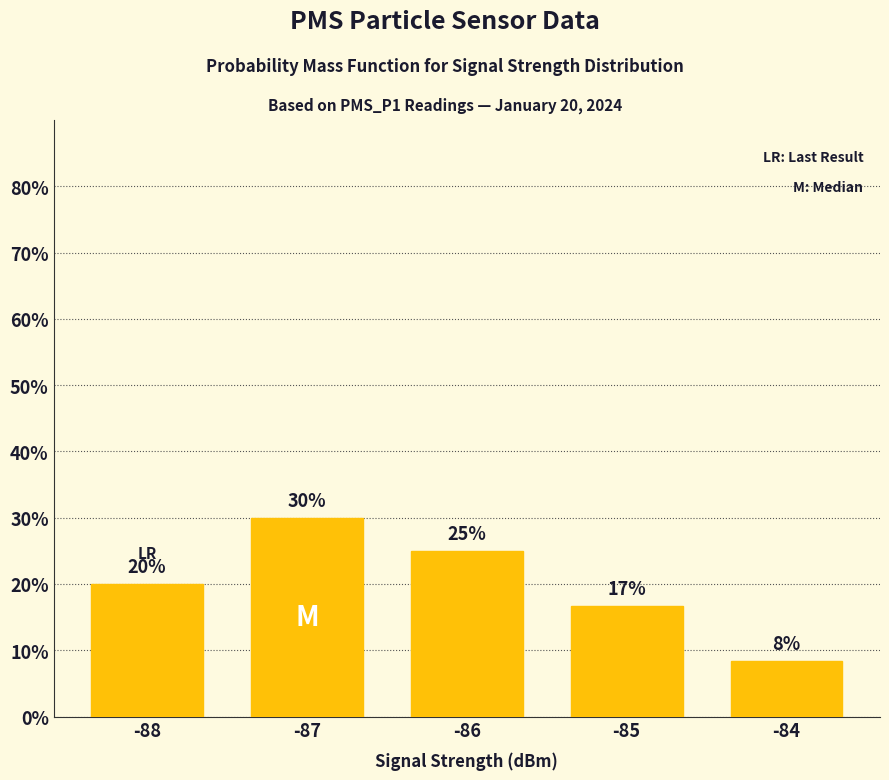

Where is the data nearest to the value 19?

-88